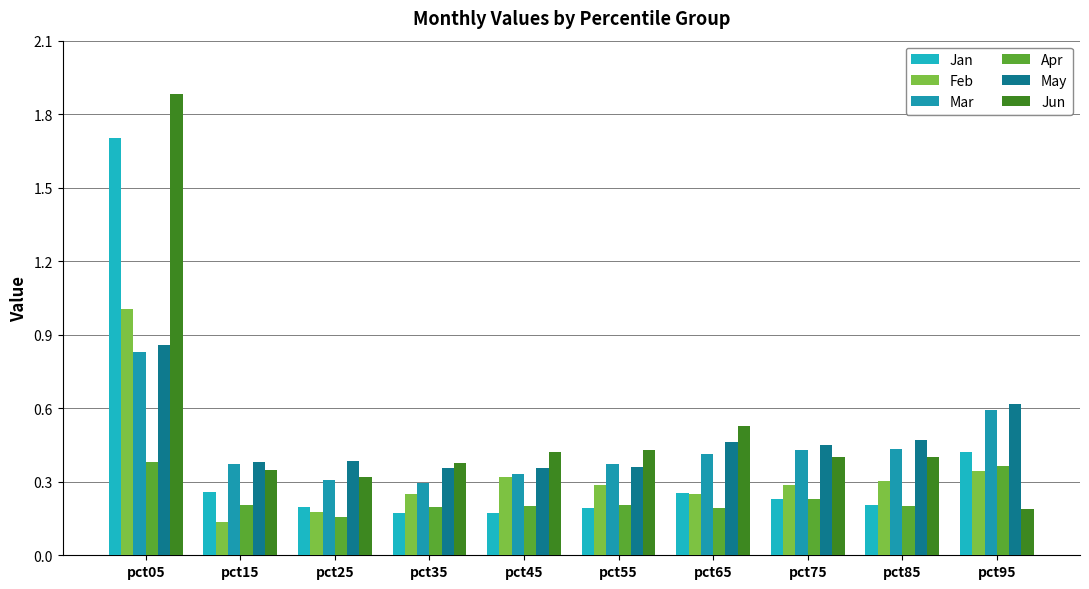

What are all the series names shown in the legend?

Jan, Feb, Mar, Apr, May, Jun